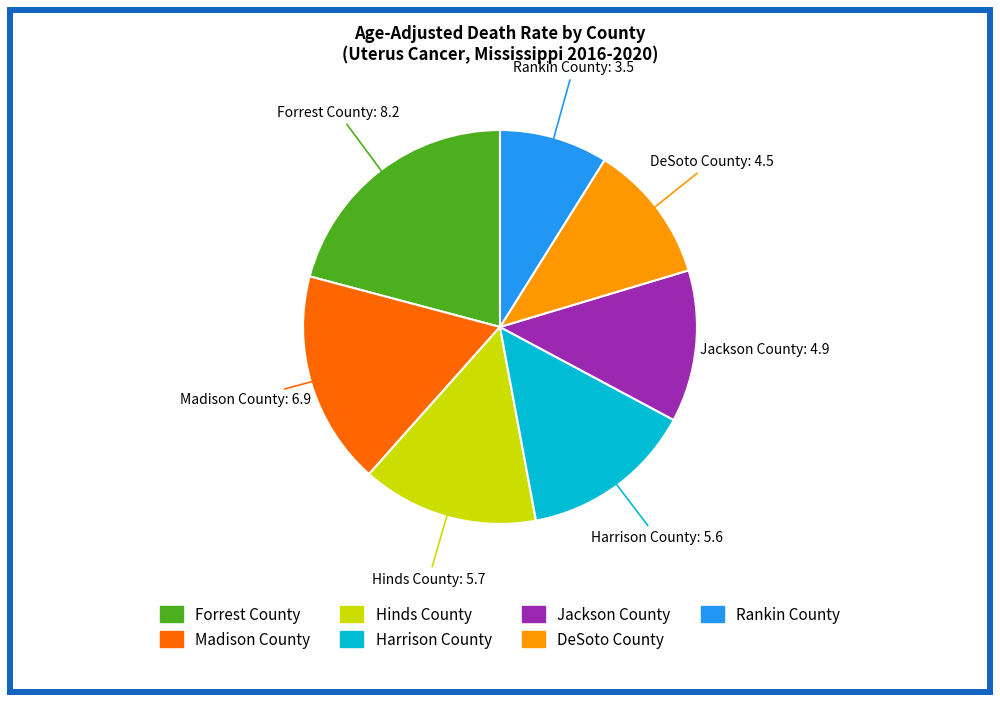

Which slice is the smallest?

Rankin County